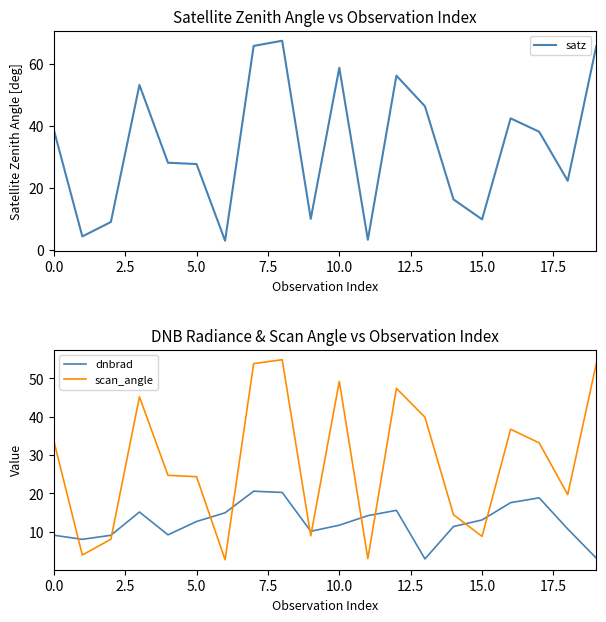

In scan_angle, how many points are lower than both neighbors (excluding endpoints)?

6